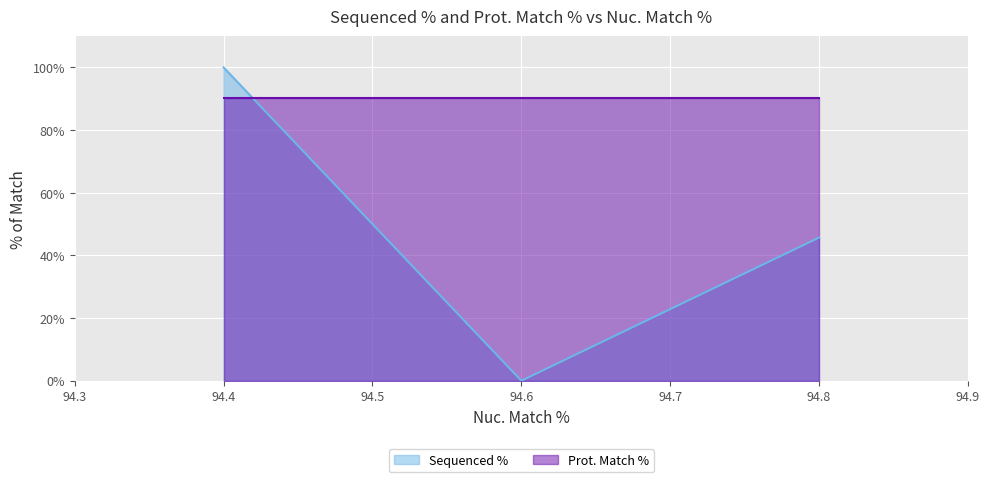

How many data points are less than 45?

1